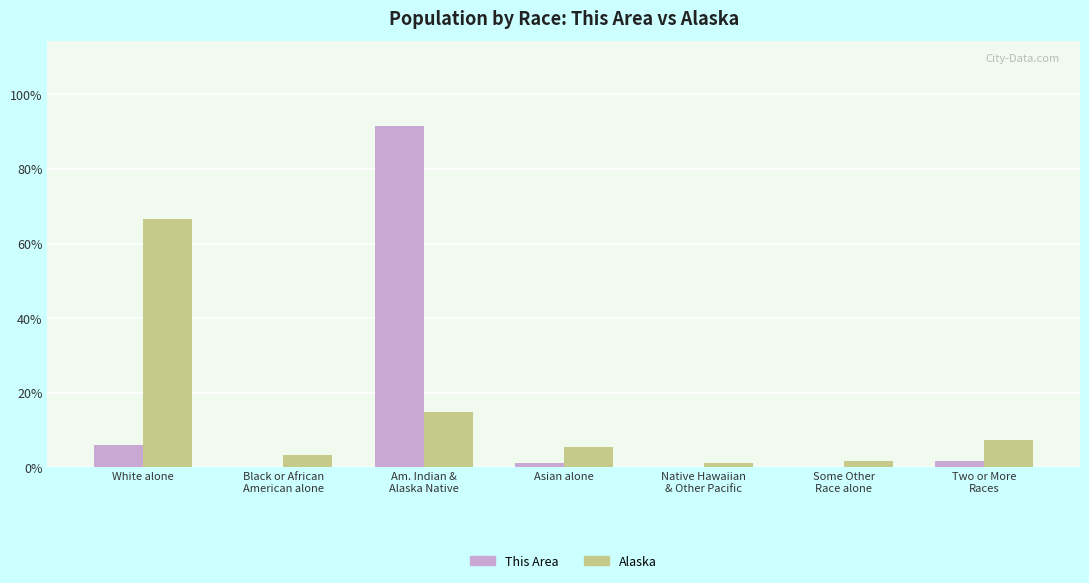

What are all the series names shown in the legend?

This Area, Alaska